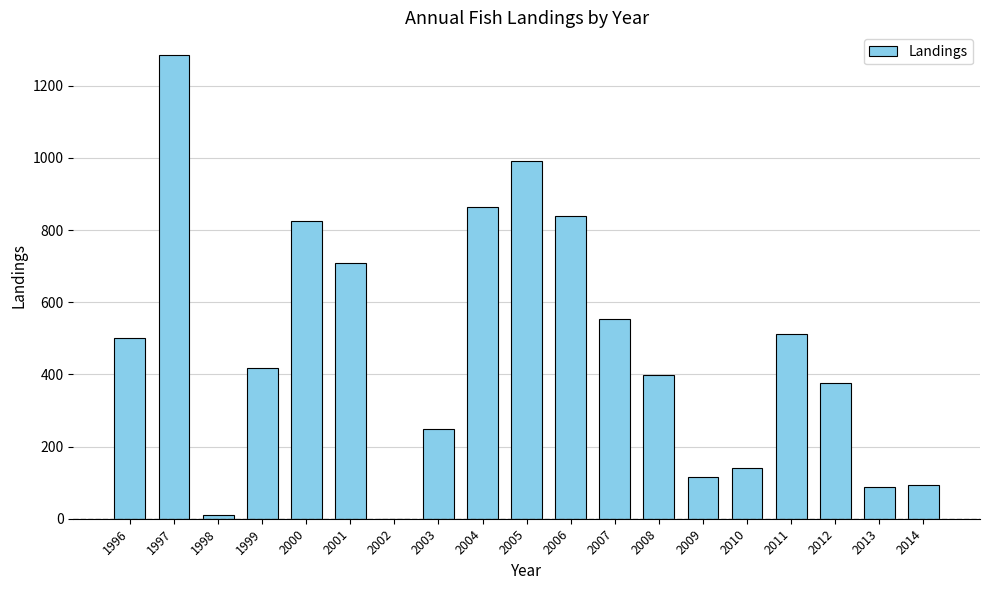

What is the greatest value displayed?

1284